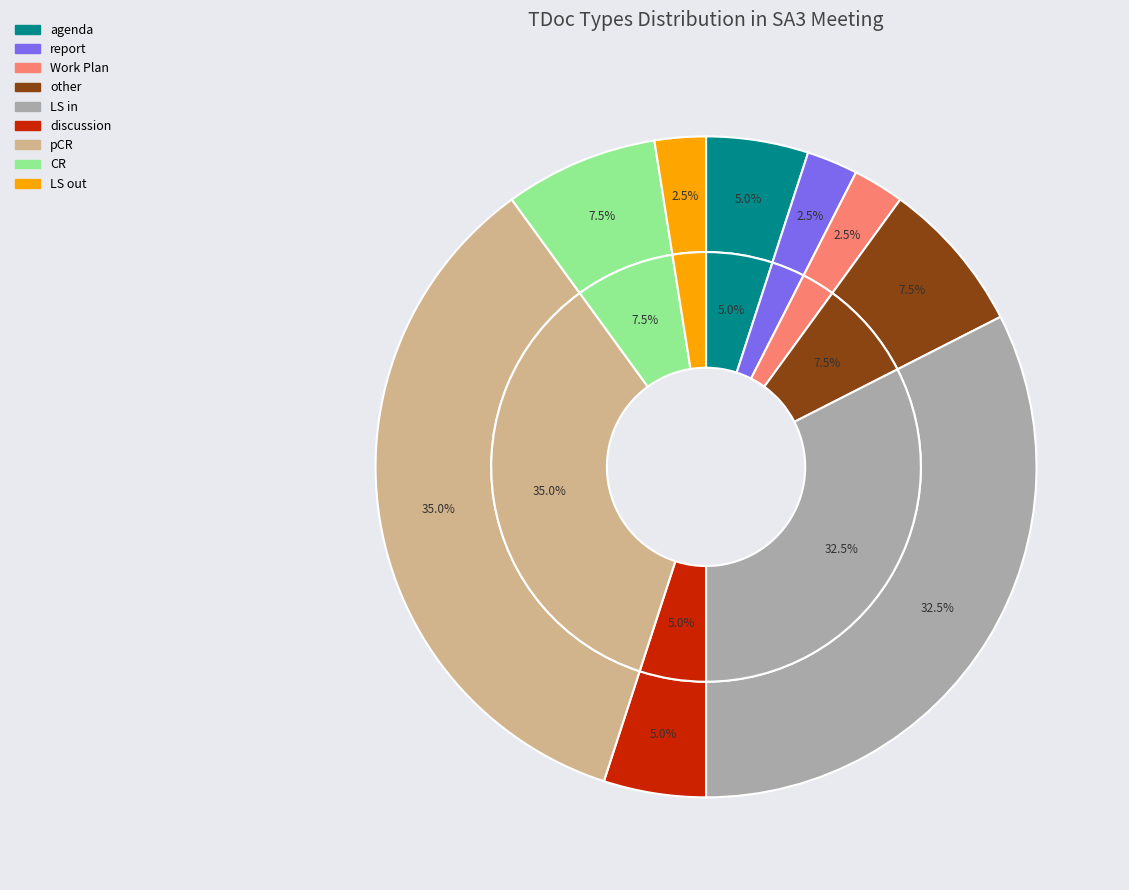

To the nearest percent, what percentage of the pie is other?

8%